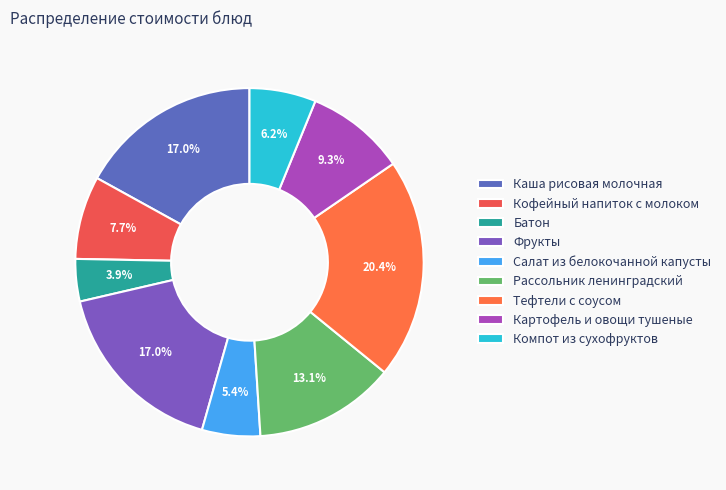

Is Каша рисовая молочная the majority of the pie?

No